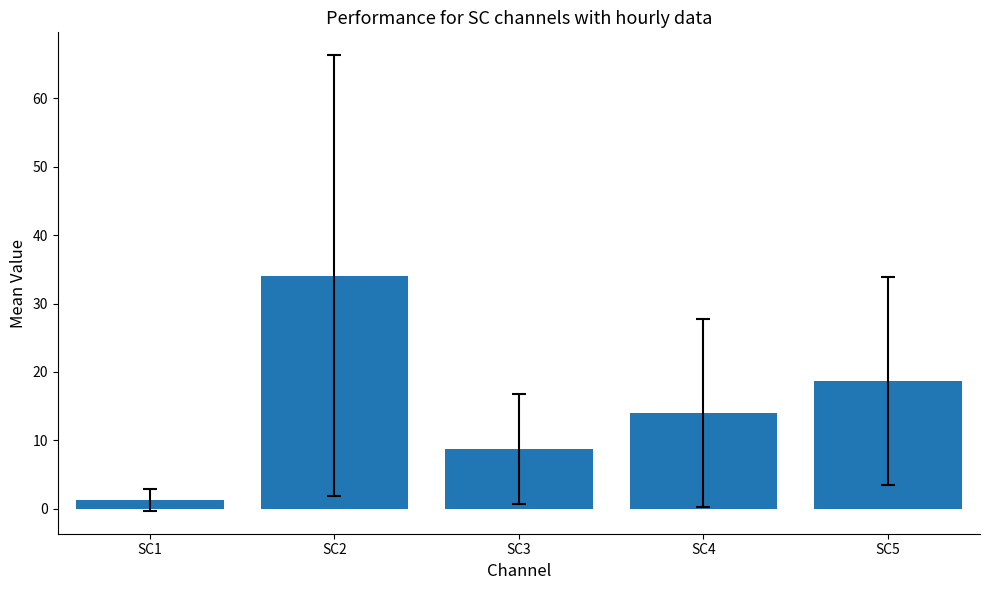

Does the chart contain any negative values?

No